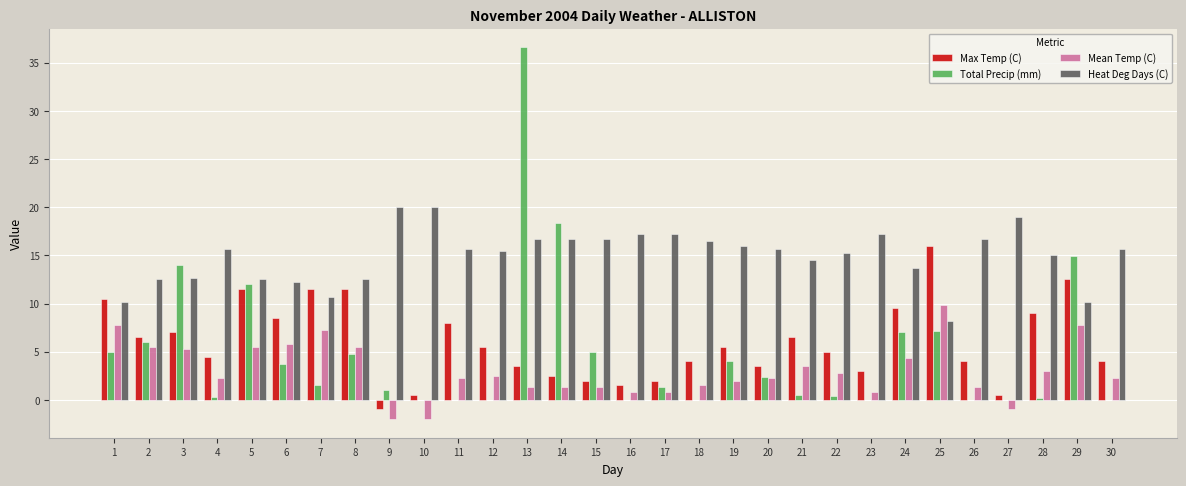

True or false: Heat Deg Days (C) has a value of 10.2 at 29.

True